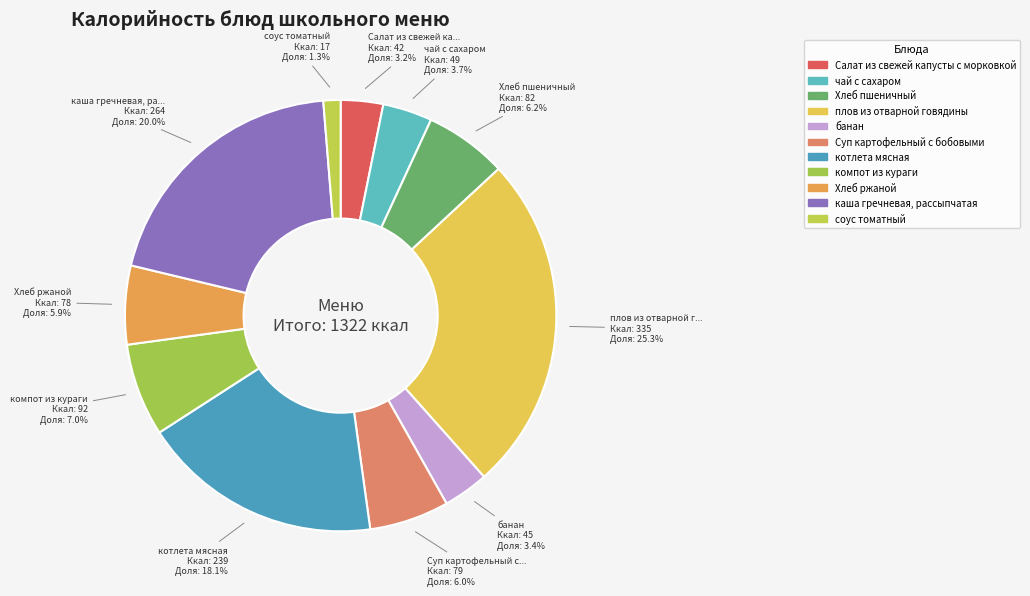

Is it true that Салат из свежей капусты с морковкой is 1% of the pie?

False